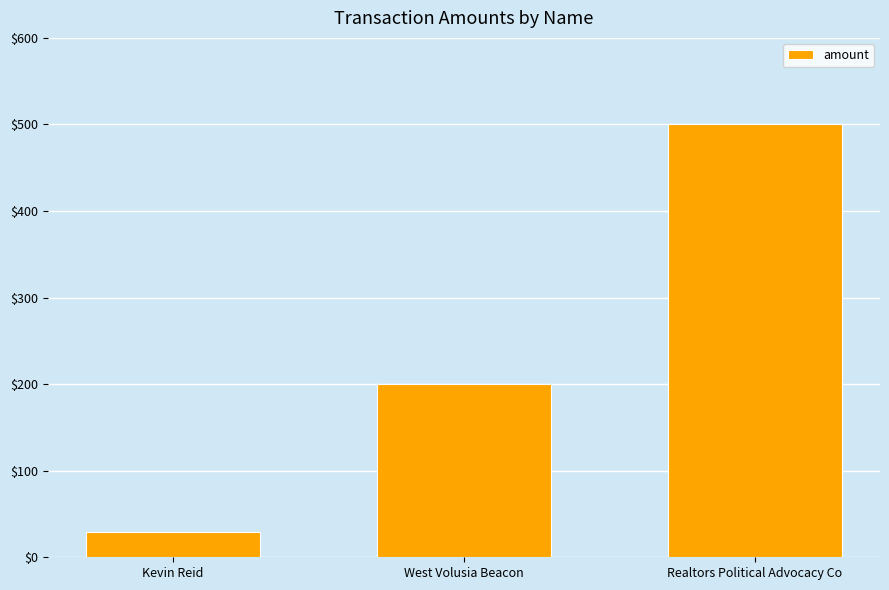

What is the greatest value displayed?

500